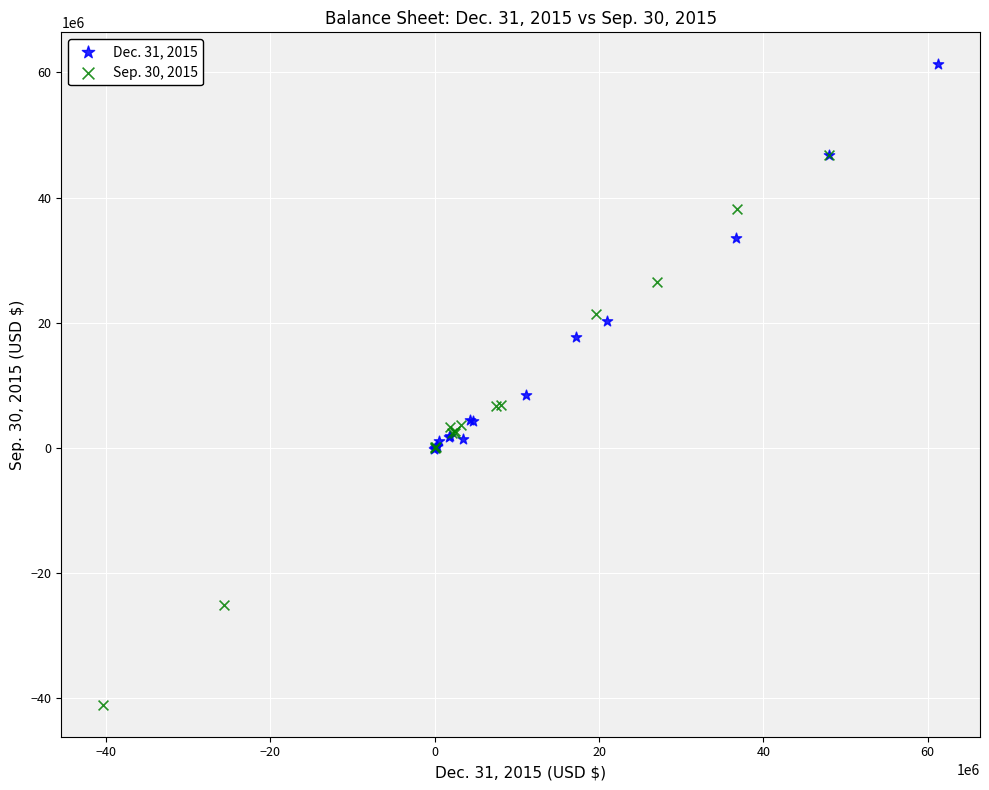

Which series reaches the maximum Y coordinate?

Dec. 31, 2015